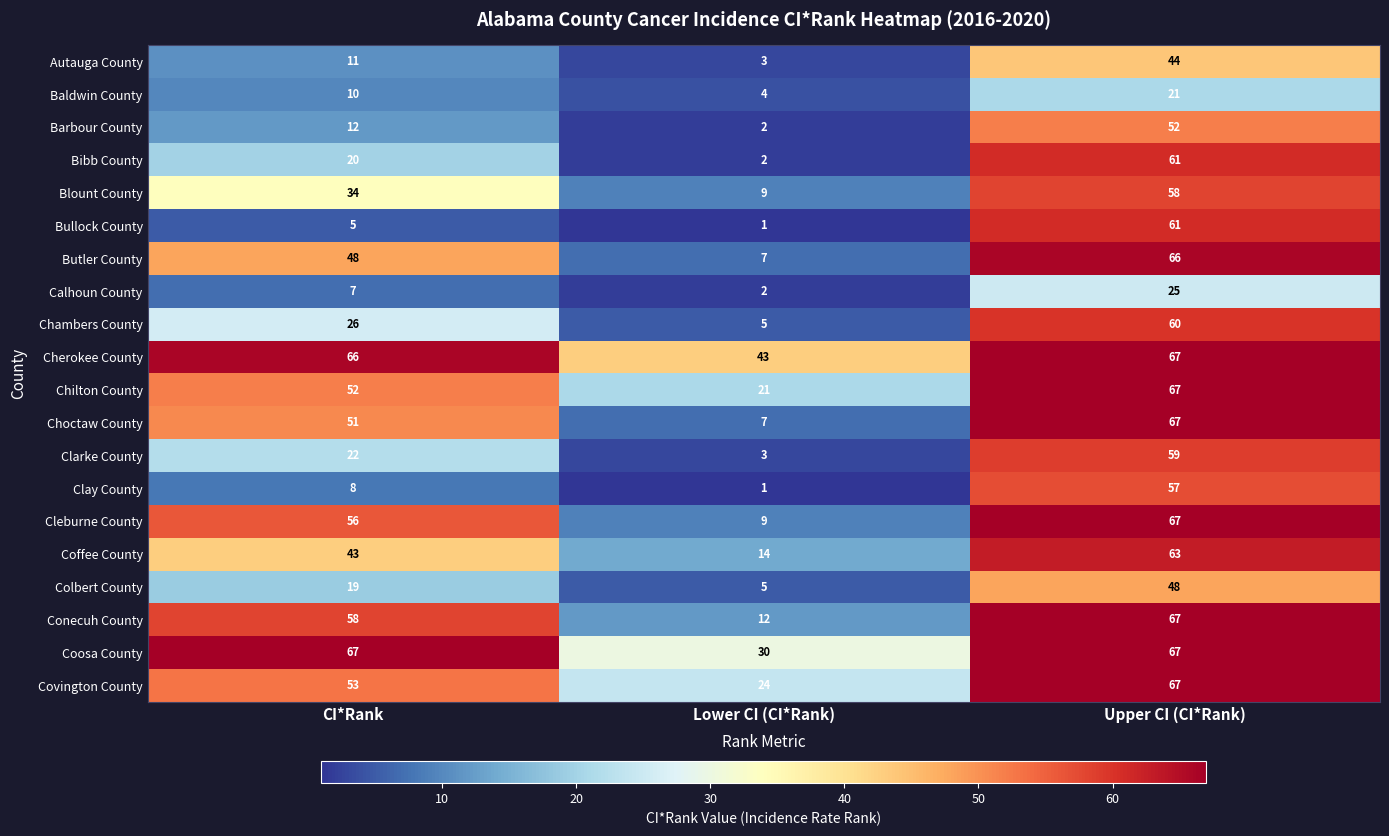

What is the difference between the maximum and minimum values in the Cleburne County series?

58